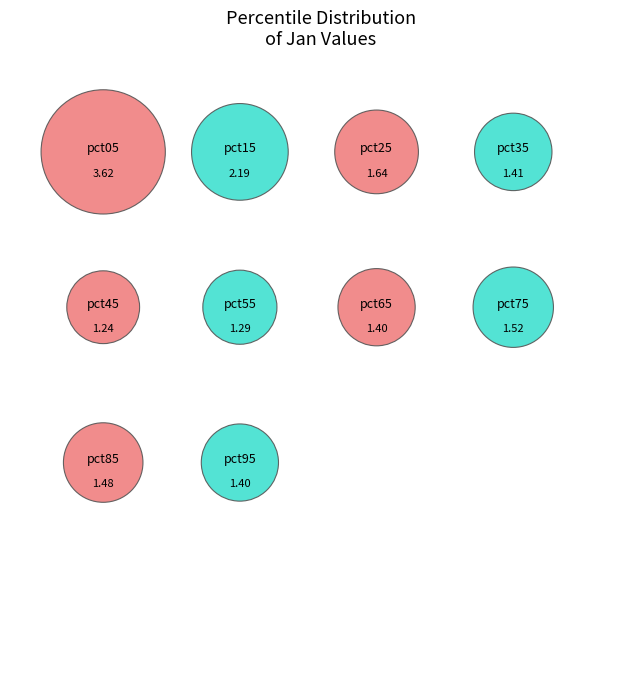

What percentage is the pct35 slice, to the nearest percent?

8%